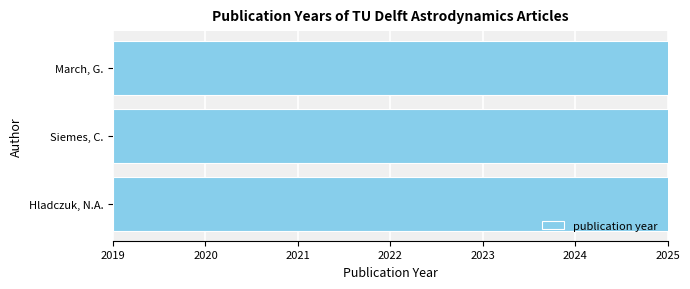

What is the ratio of the value at Hladczuk, N.A. to the value at March, G.?

1.0